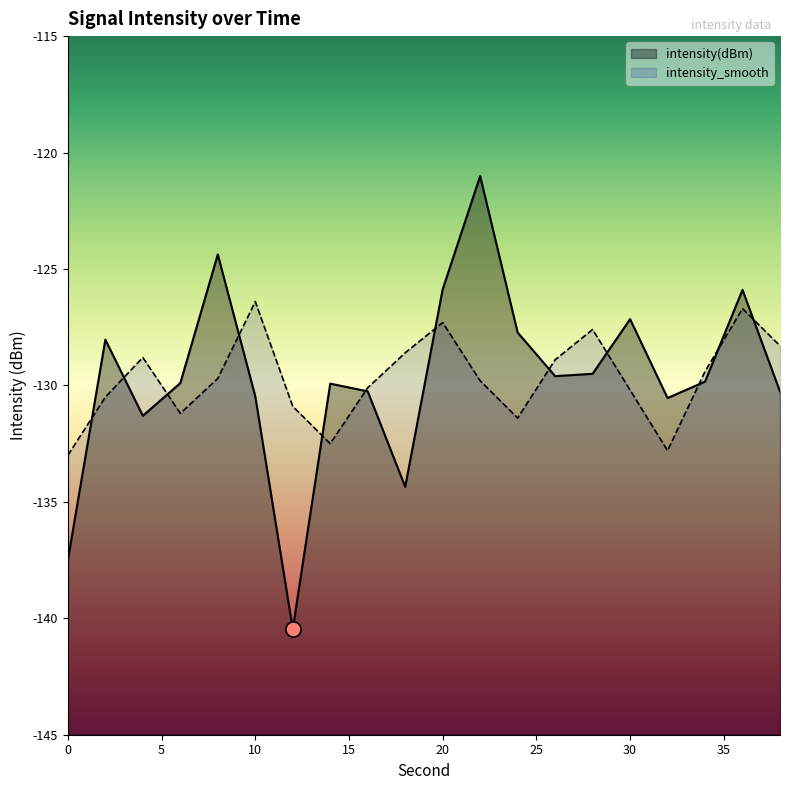

Which series has the largest total across all categories?

intensity(dBm)